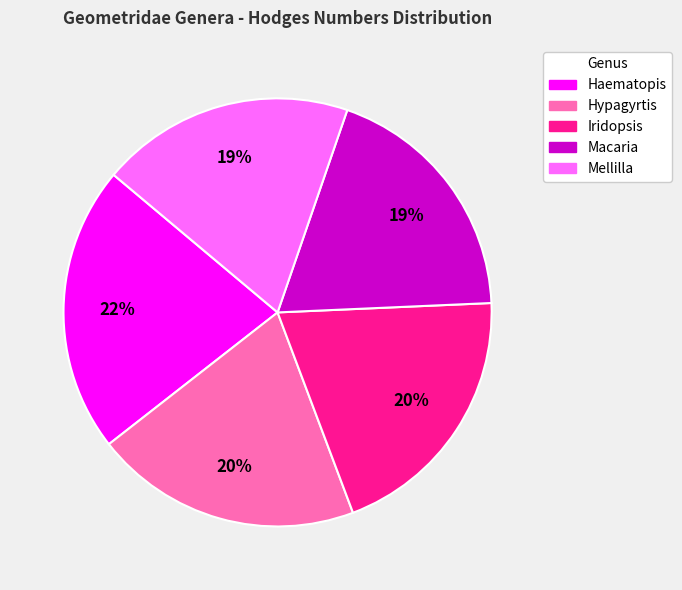

True or false: Iridopsis accounts for 20% of the total.

True